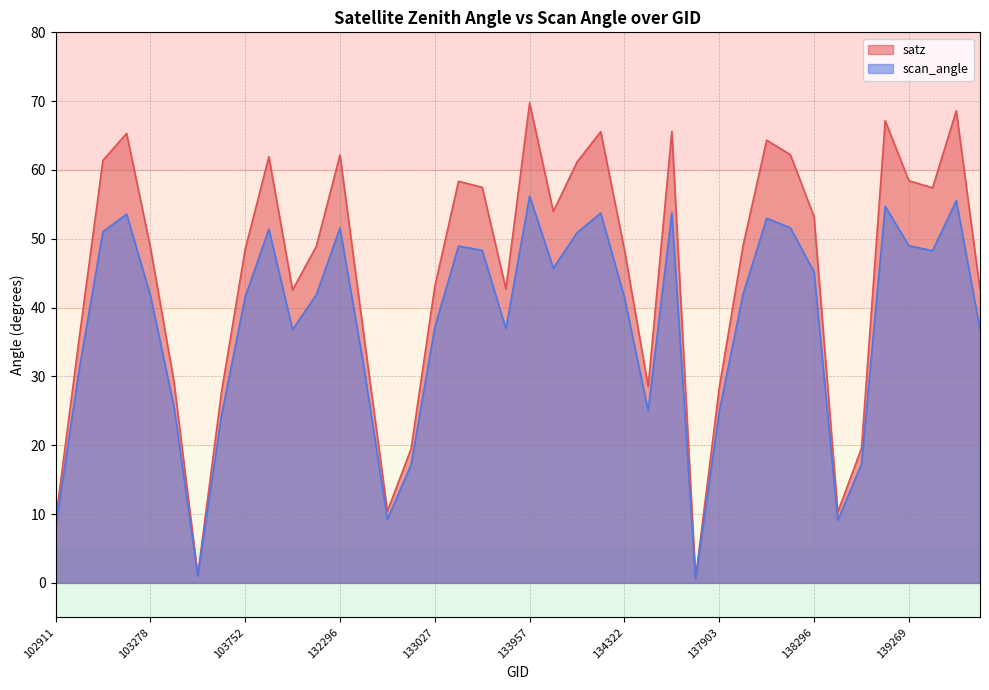

Reading left to right, transcribe all the data shown in this chart.

satz: 9.0	35.6	61.4	65.3	48.8	29.2	1.1	27.7	48.5	61.9	42.6	48.9	62.2	36.2	10.4	19.5	43.1	58.4	57.5	42.7	69.8	54.0	61.1	65.6	48.4	28.5	65.6	0.7	28.4	48.9	64.3	62.2	53.2	10.3	19.6	67.2	58.4	57.4	68.6	42.6
scan_angle: 8.0	31.0	51.0	53.6	41.8	25.6	1.0	24.3	41.5	51.4	36.8	41.9	51.6	31.5	9.2	17.2	37.1	48.9	48.3	36.9	56.2	45.7	50.9	53.7	41.5	25.0	53.8	0.6	24.9	41.9	53.0	51.6	45.2	9.1	17.3	54.7	49.0	48.3	55.5	36.8